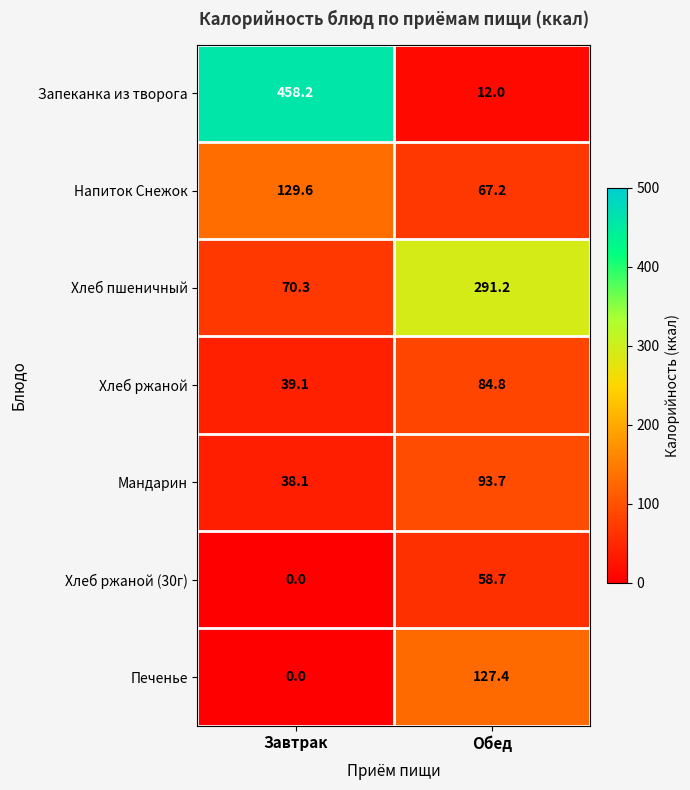

Reading left to right, transcribe all the data shown in this chart.

Запеканка из творога: Завтрак=458.2	Обед=12.0
Напиток Снежок: Завтрак=129.6	Обед=67.2
Хлеб пшеничный: Завтрак=70.3	Обед=291.2
Хлеб ржаной: Завтрак=39.1	Обед=84.8
Мандарин: Завтрак=38.1	Обед=93.7
Хлеб ржаной (30г): Завтрак=0.0	Обед=58.7
Печенье: Завтрак=0.0	Обед=127.4